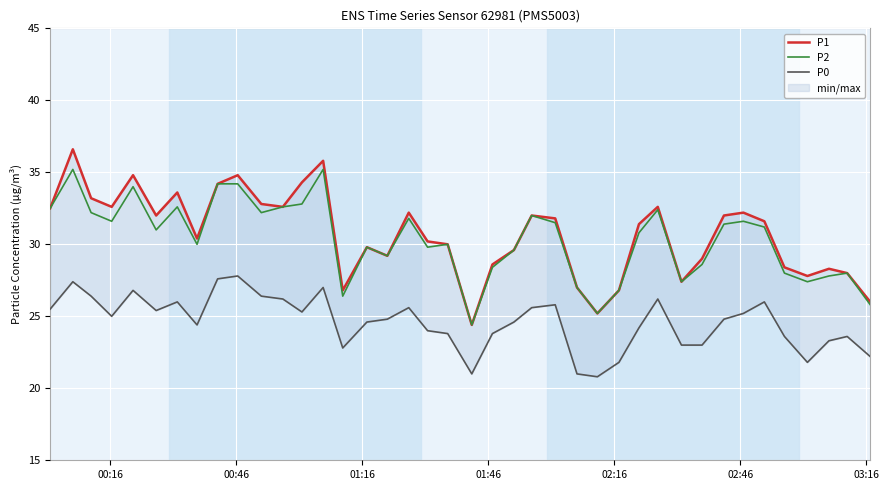

What is the lowest value of the P2 series?

24.4